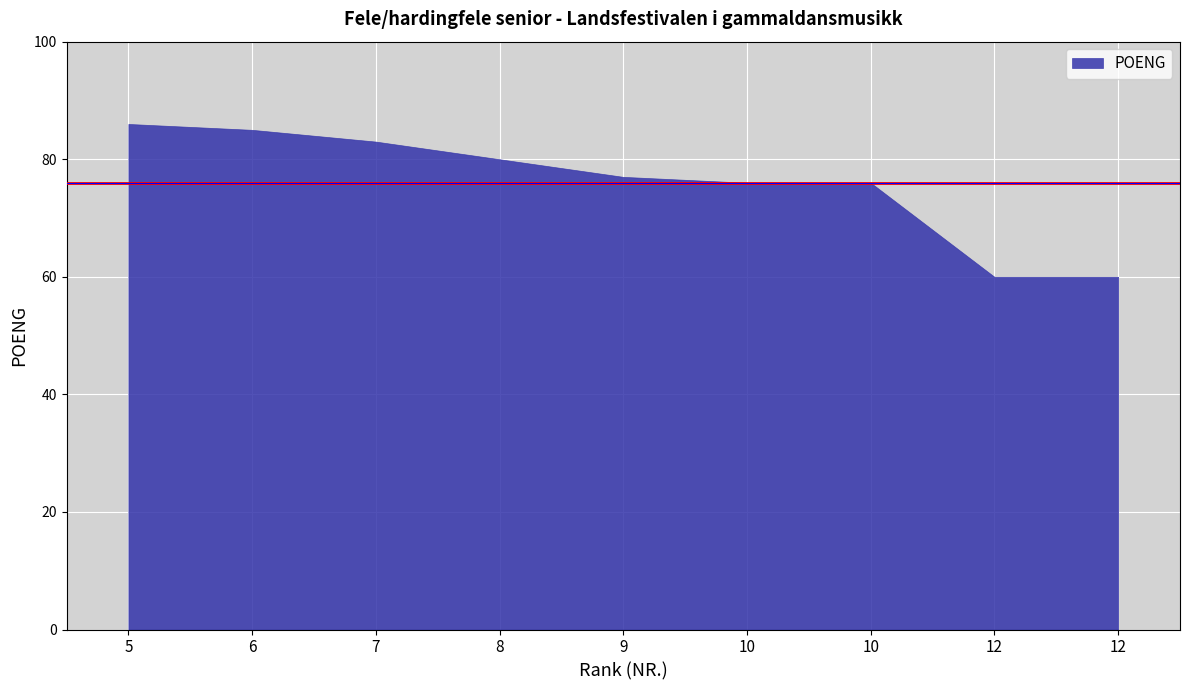

Which label corresponds to the largest value in the chart?

5